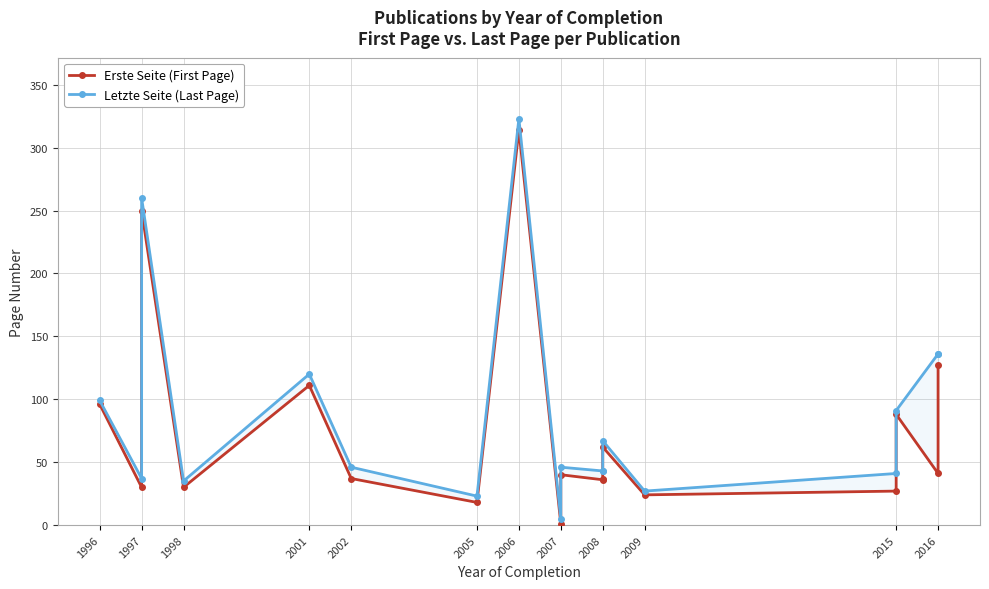

At how many categories does at least one series exceed 182?

2